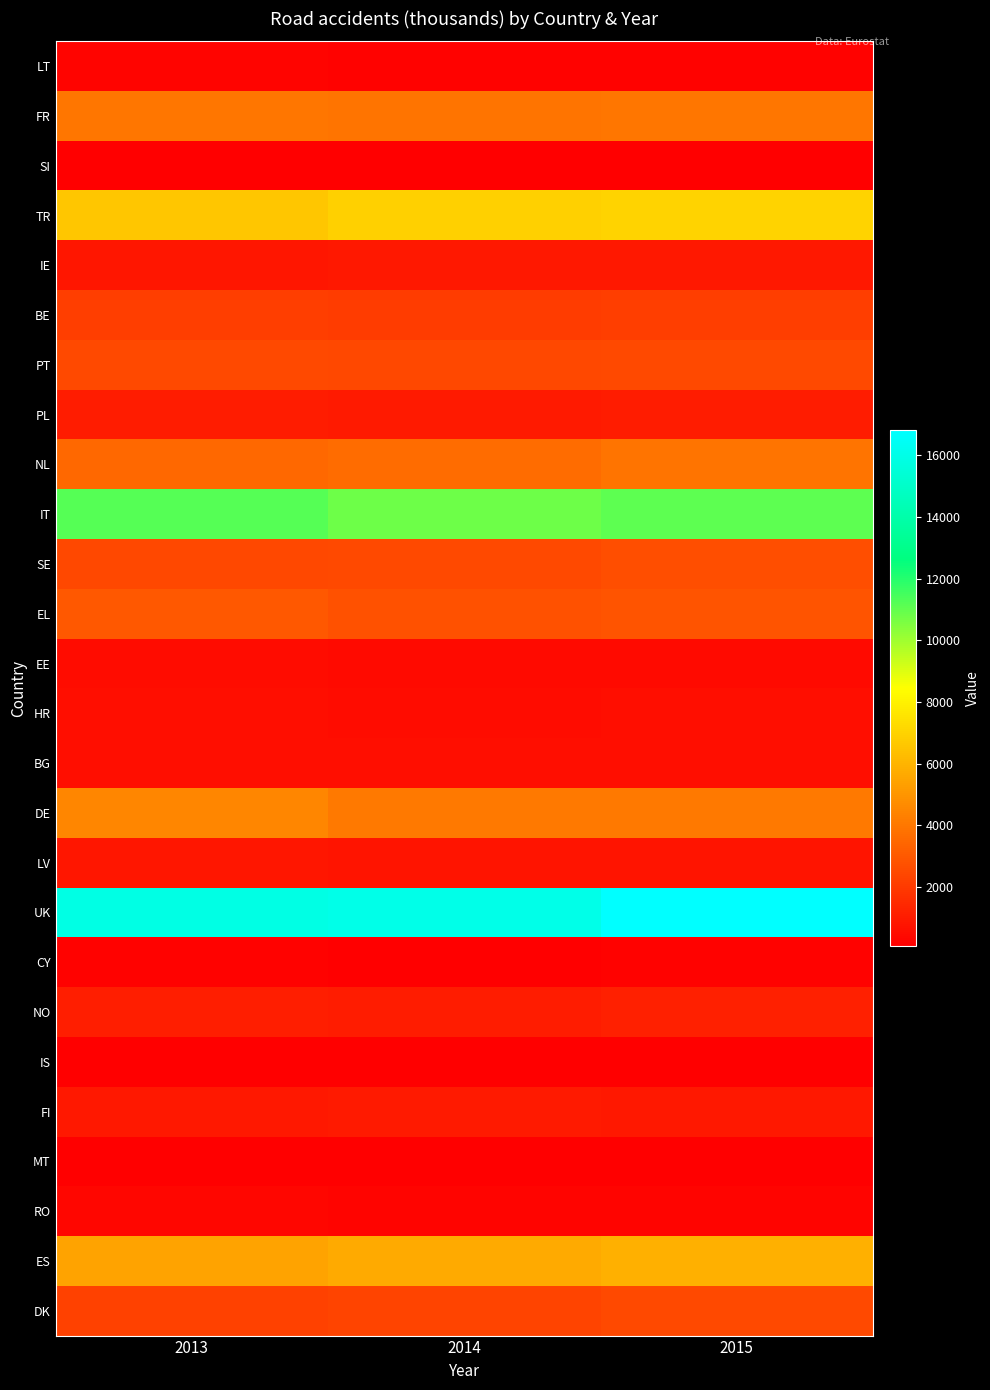

Reading left to right, what are all the values shown in this chart?

LT: 2013=219	2014=190	2015=174
FR: 2013=3987	2014=3881	2015=3986
SI: 2013=108	2014=96	2015=82
TR: 2013=6574	2014=6869	2015=7035
IE: 2013=840	2014=894	2015=907
BE: 2013=2123	2014=2043	2015=2120
PT: 2013=2539	2014=2452	2015=2513
PL: 2013=1035	2014=972	2015=999
NL: 2013=3522	2014=3656	2015=3869
IT: 2013=11248	2014=10816	2015=11089
SE: 2013=2470	2014=2534	2015=2679
EL: 2013=2966	2014=2775	2015=2819
EE: 2013=484	2014=455	2015=408
HR: 2013=547	2014=524	2015=542
BG: 2013=542	2014=557	2015=586
DE: 2013=4470	2014=4090	2015=4106
LV: 2013=844	2014=753	2015=734
UK: 2013=15926	2014=16057	2015=16807
CY: 2013=149	2014=129	2015=163
NO: 2013=1075	2014=1036	2015=1141
IS: 2013=81	2014=67	2015=82
FI: 2013=902	2014=921	2015=873
MT: 2013=111	2014=126	2015=131
RO: 2013=289	2014=258	2015=244
ES: 2013=5439	2014=5672	2015=5871
DK: 2013=2269	2014=2296	2015=2491